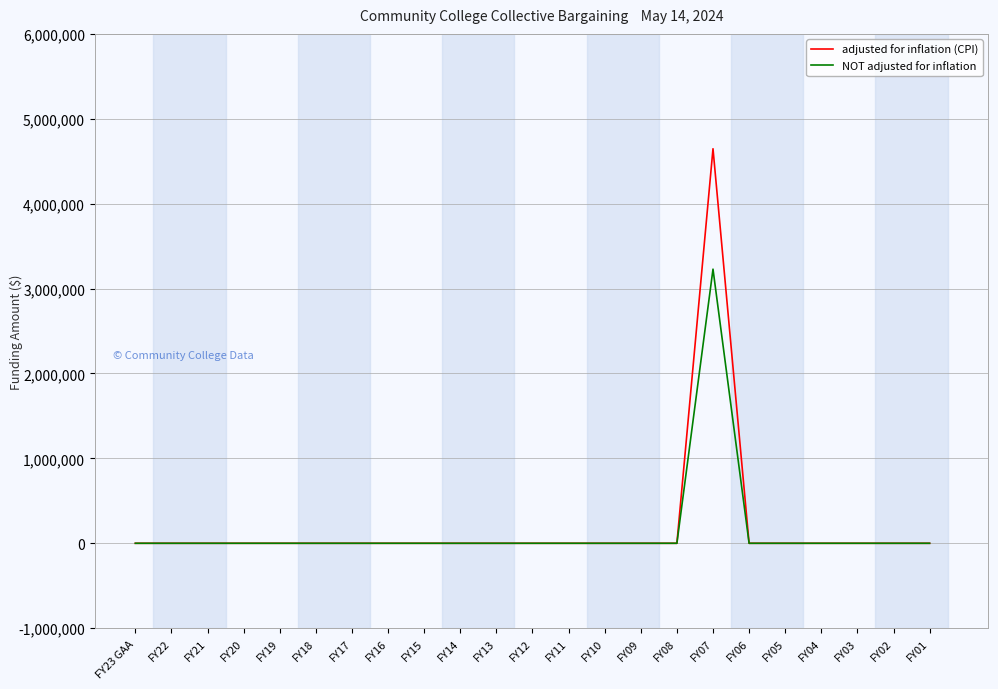

At how many categories does at least one series exceed 228325?

1